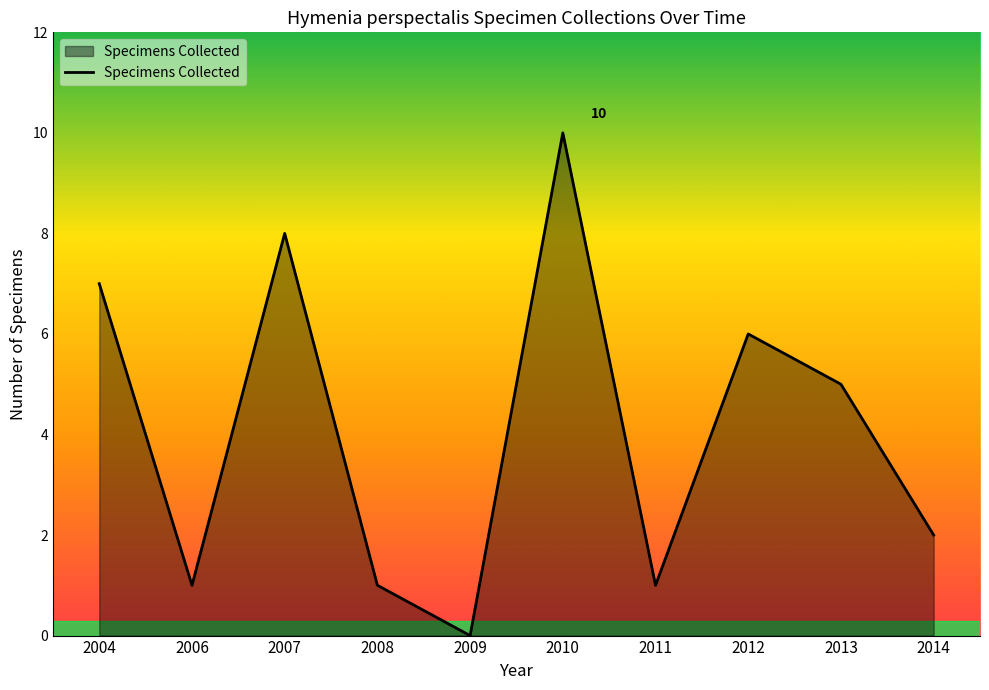

The chart shows a value of 1 at 2006. True or false?

True